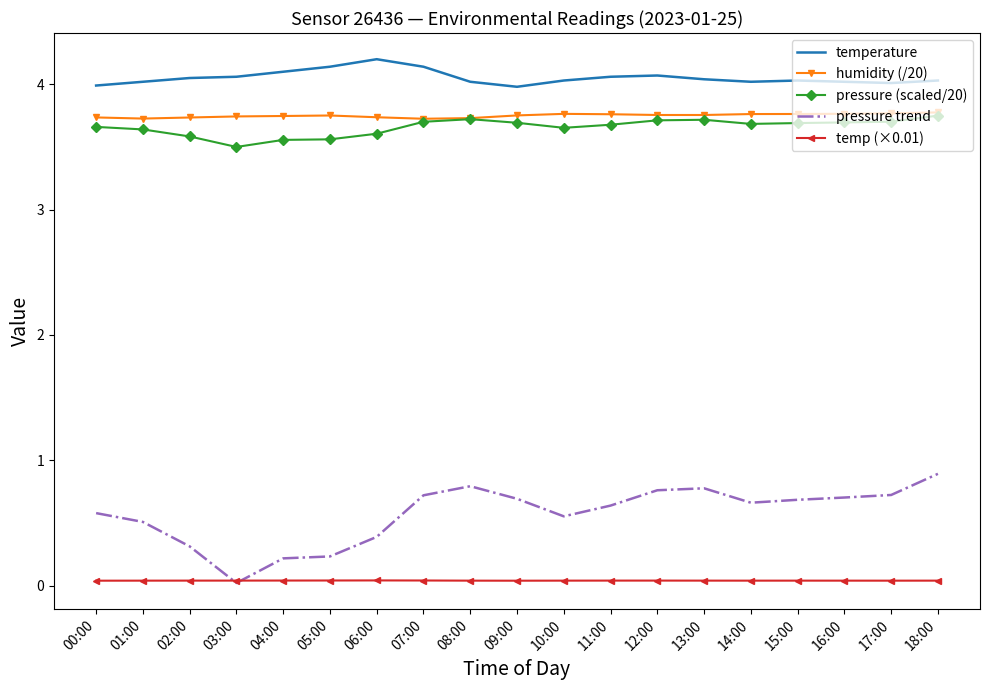

At which label is pressure trend closest to 0?

03:00